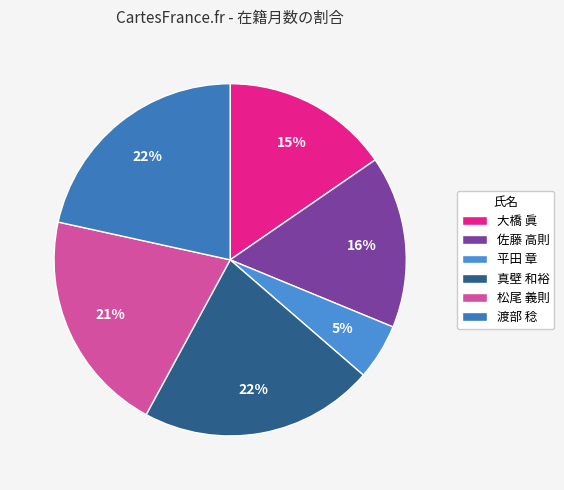

Rank the categories by value from lowest to highest.

平田 章, 大橋 眞, 佐藤 高則, 松尾 義則, 真壁 和裕, 渡部 稔